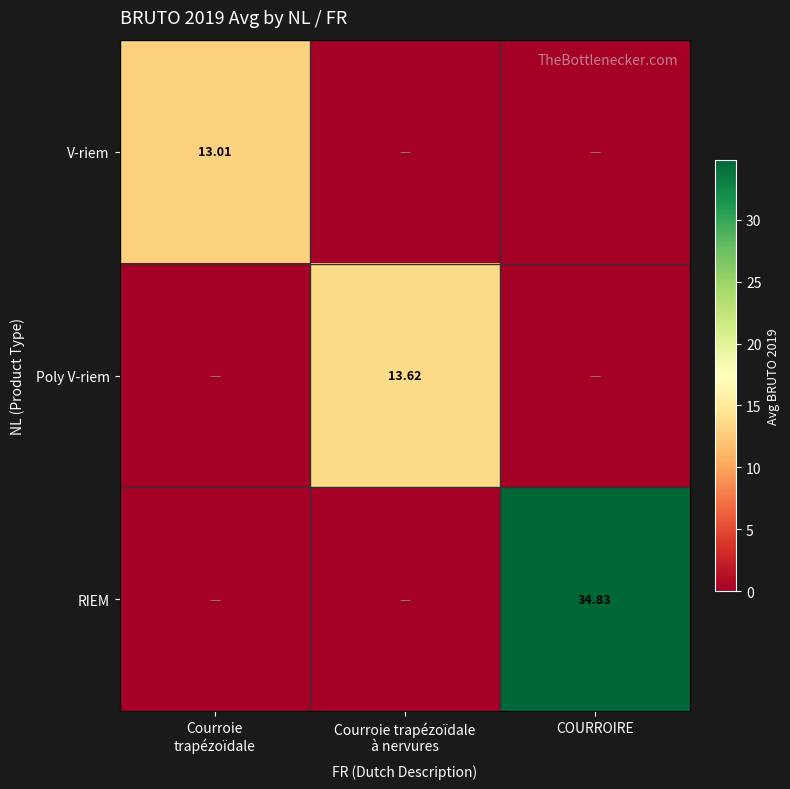

How many data points in V-riem are above 0?

1